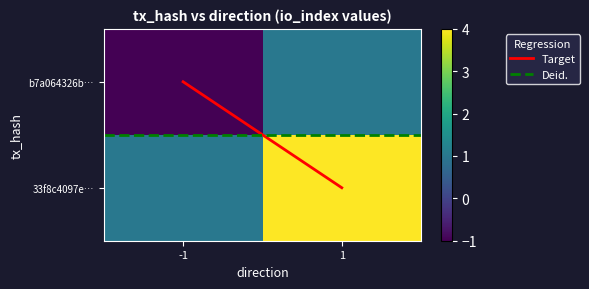

Rank the series at -1 from lowest to highest value.

b7a064326bdb8e1e9be22c2b9c09bc50836f4fb, 33f8c4097ef332bda263313d2cbb791e14b71db